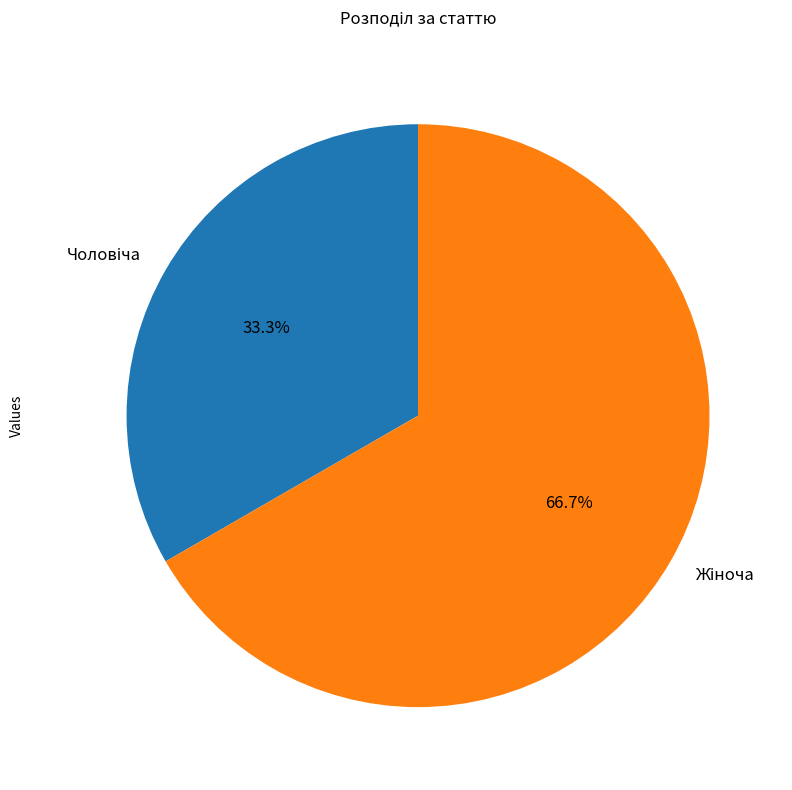

Is there a majority slice in this chart?

Yes